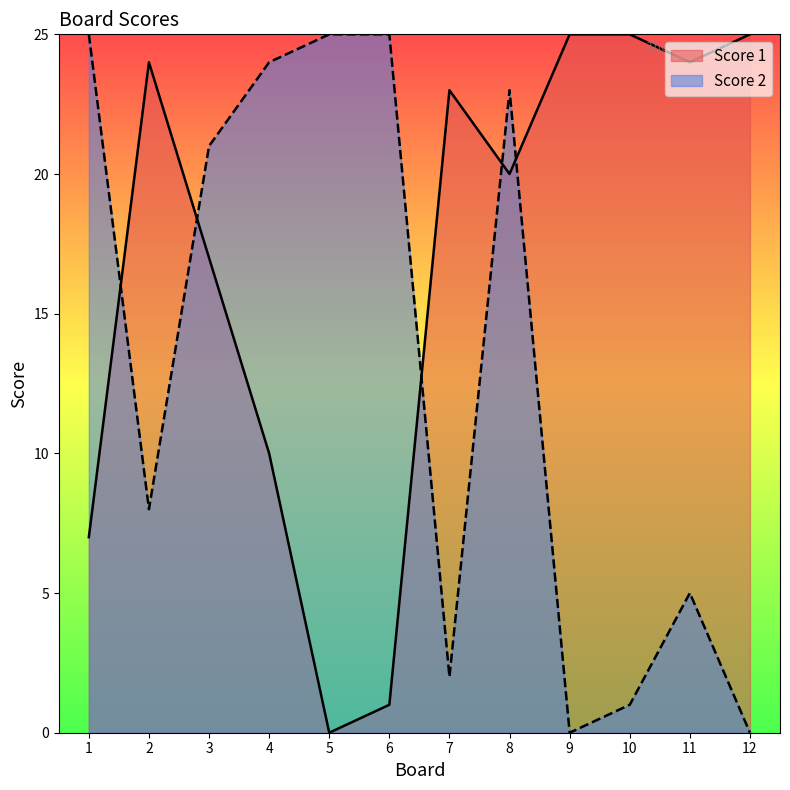

Which has a higher value, 12 or 2?

12